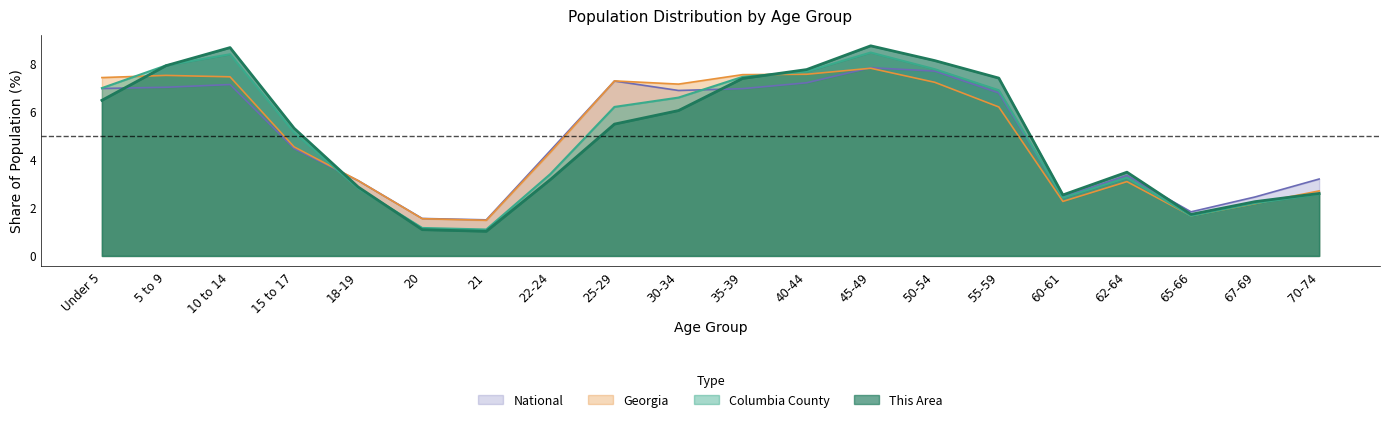

Does the chart display data point markers on the line(s)?

No